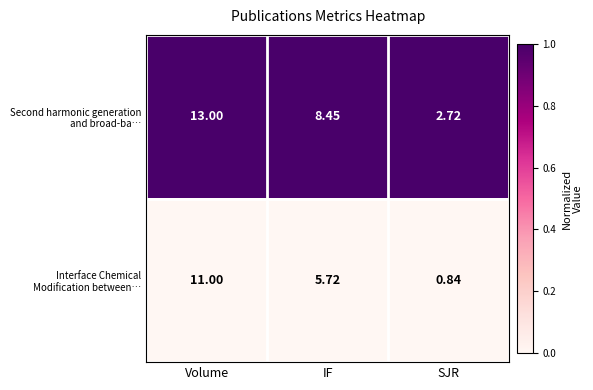

Which label corresponds to the smallest value in the chart?

SJR